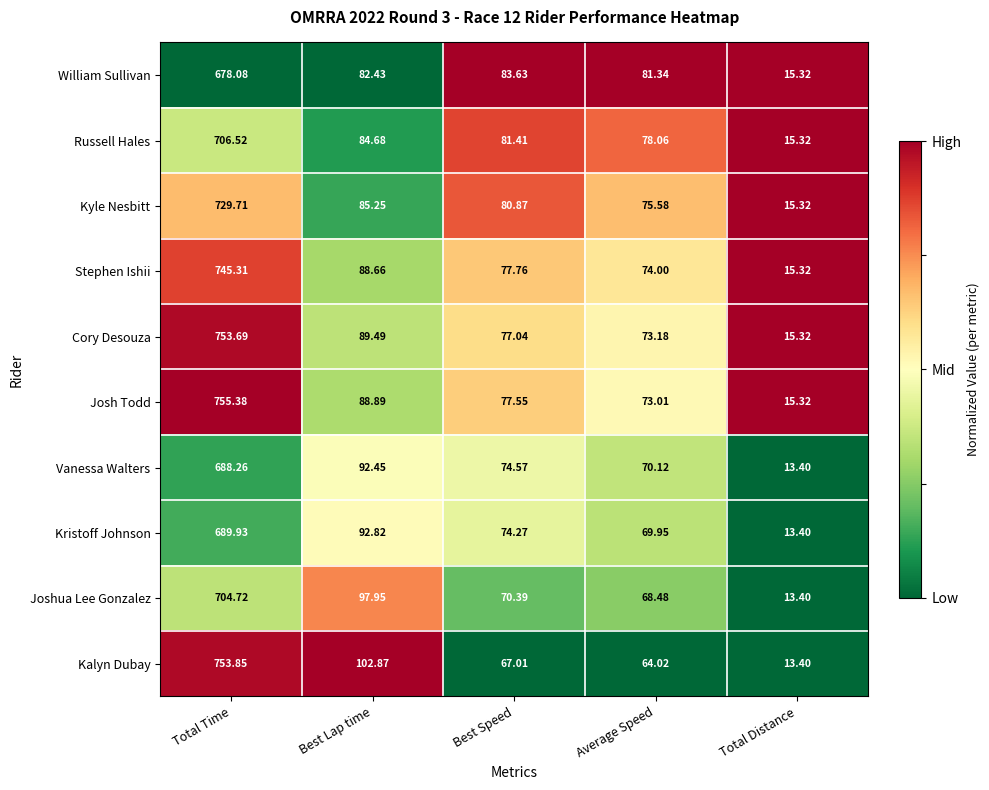

Which series has the widest spread of values?

Kalyn Dubay